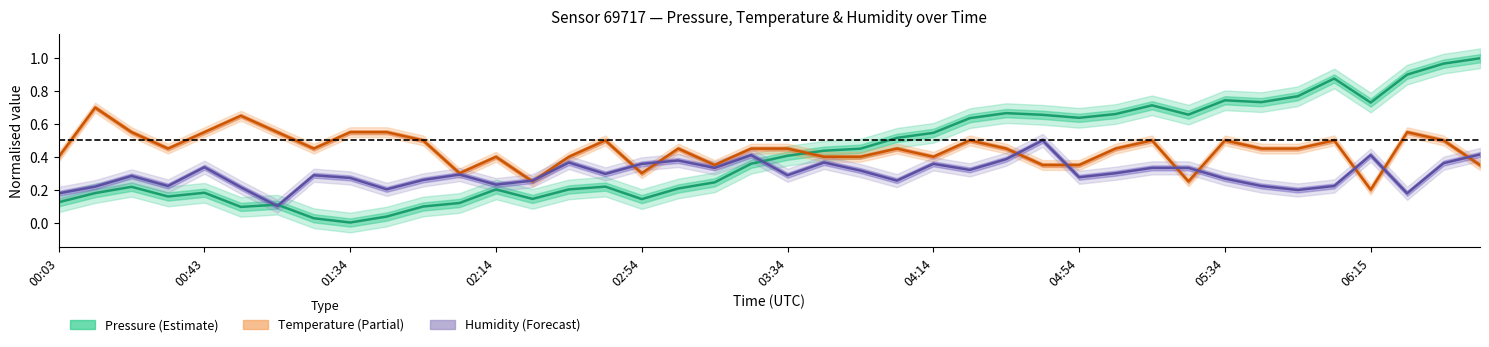

At how many categories does at least one series exceed 0?

40